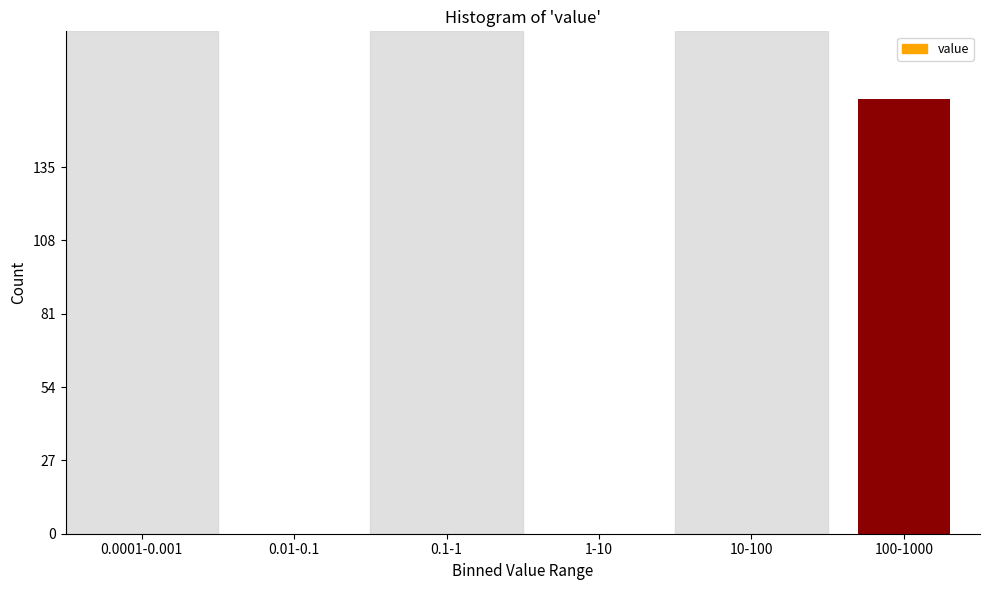

Reading right to left, what are all the values shown in this chart?

100-1000=160	10-100=0	1-10=0	0.1-1=0	0.01-0.1=0	0.0001-0.001=0